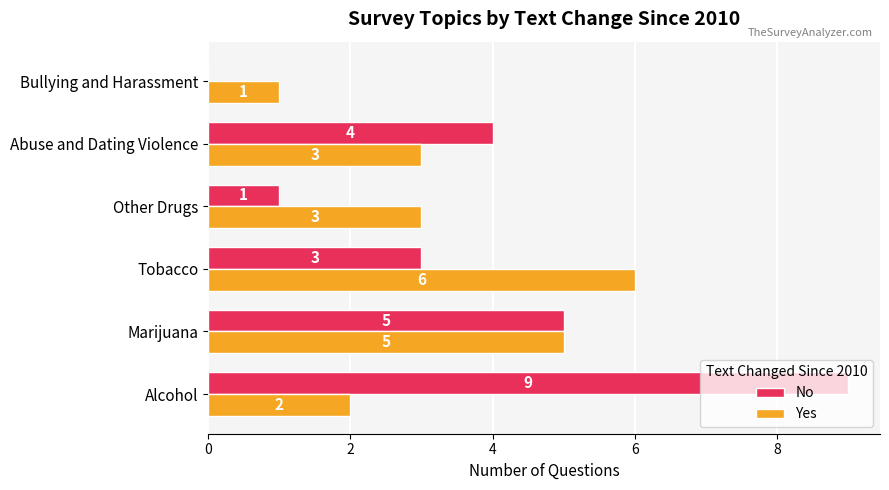

The No series shows 4 at Tobacco. True or false?

False